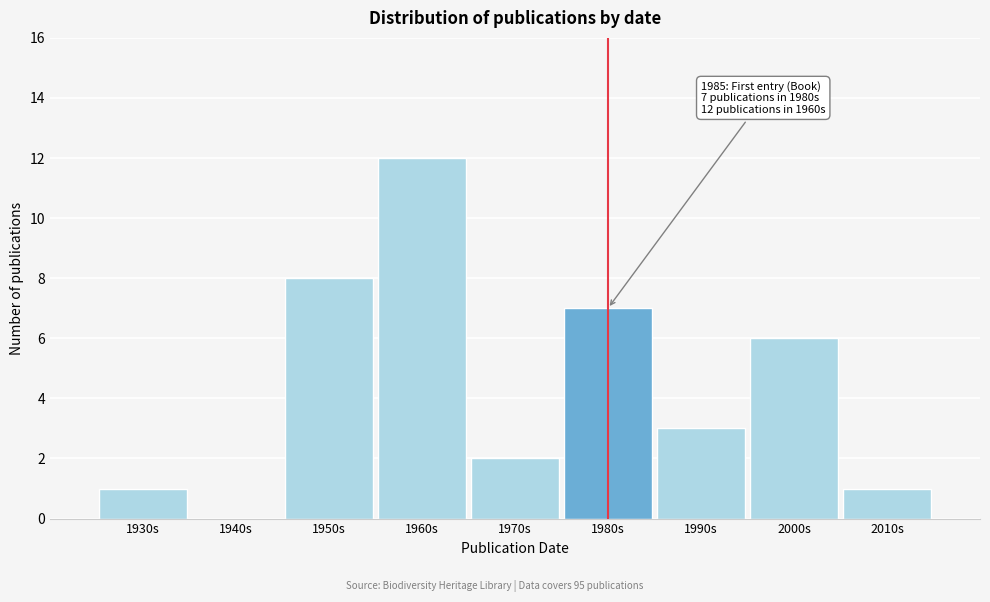

Reading left to right, what are all the values shown in this chart?

1930s=1	1940s=0	1950s=8	1960s=12	1970s=2	1980s=7	1990s=3	2000s=6	2010s=1